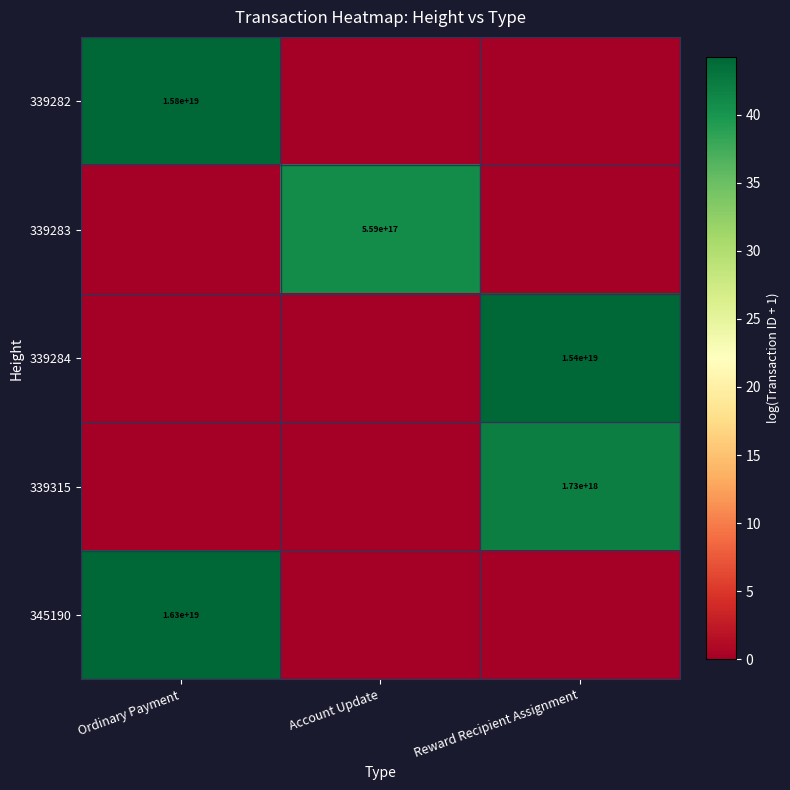

The value of 339283 at Account Update is 559000000000000000. True or false?

True